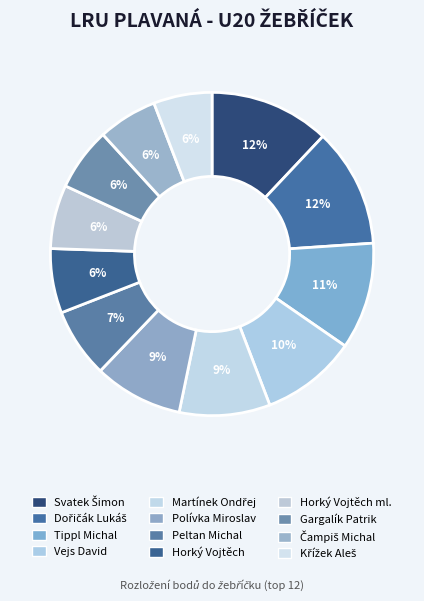

Which category has the biggest portion of the pie?

Svatek Šimon